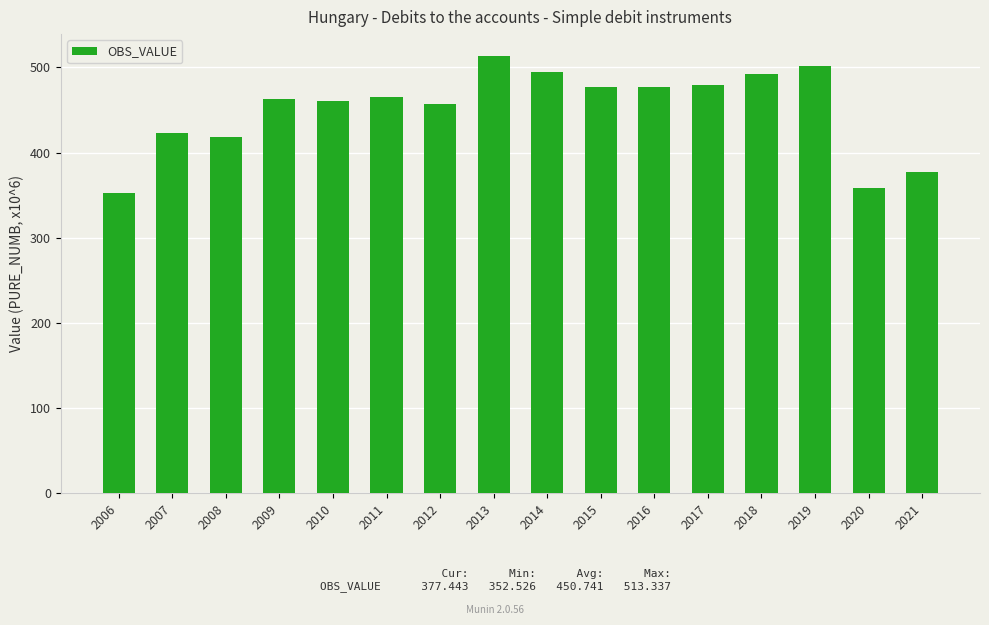

Does the chart contain any negative values?

No